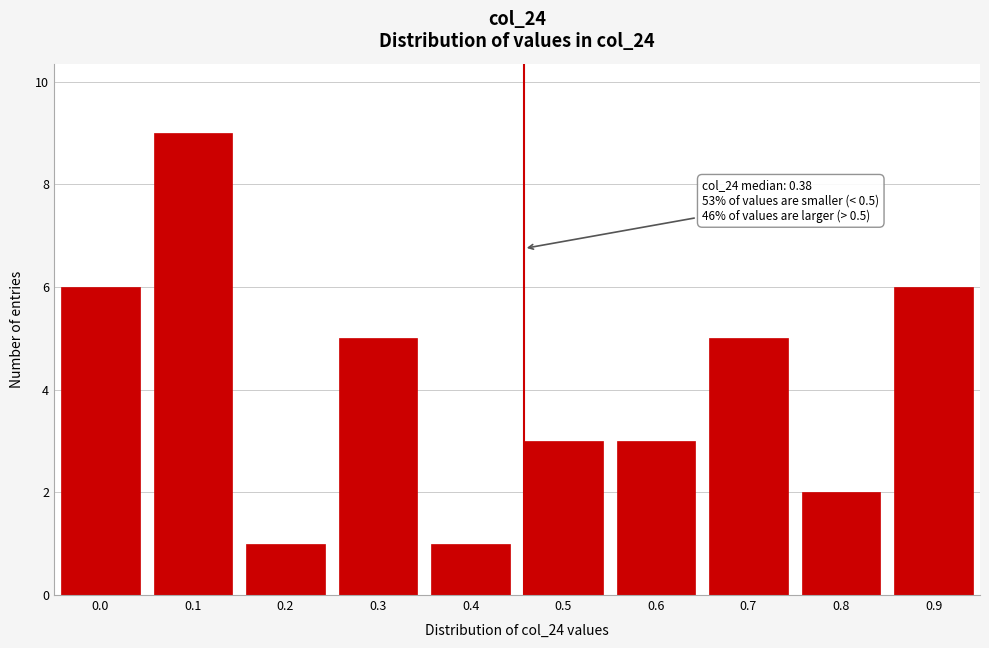

Reading left to right, list all the values displayed in this chart.

6	9	1	5	1	3	3	5	2	6